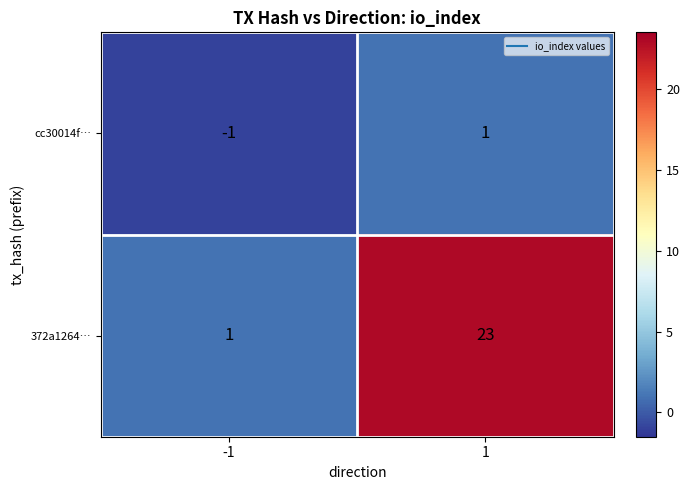

Which series has the largest range (max minus min)?

372a1264…